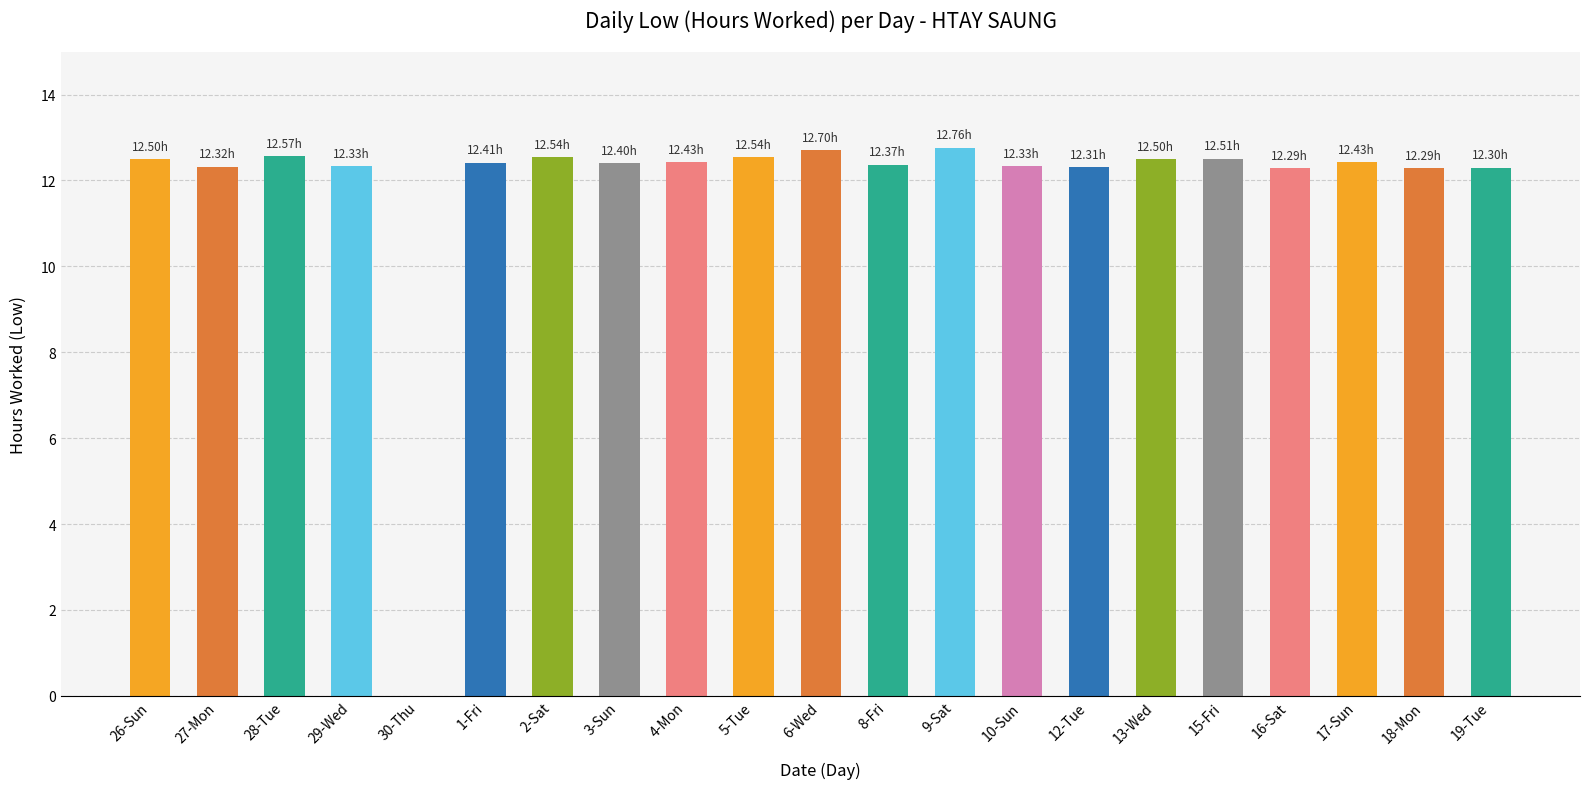

What is the ratio of the value at 18-Mon to the value at 10-Sun?

1.0